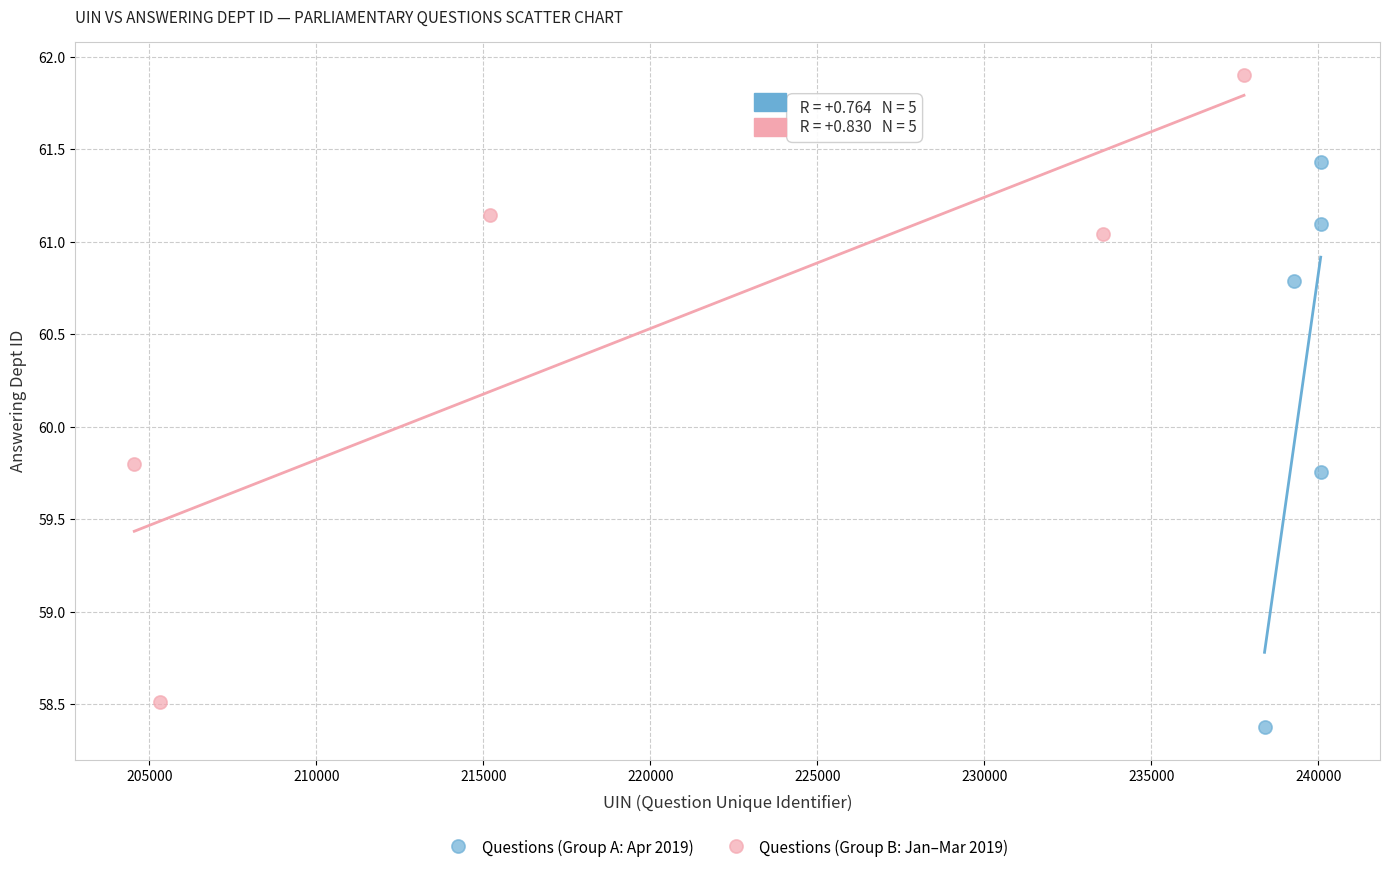

Which series has the widest spread of Y values?

Questions (Group B: Jan–Mar 2019)